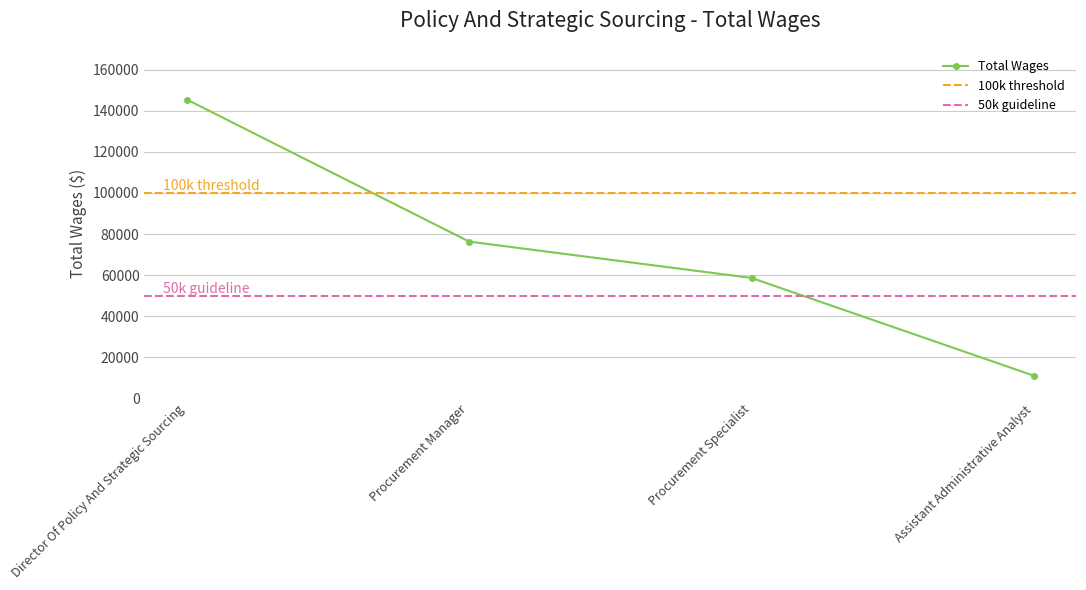

What is the value of the 4th point from the left?

11000